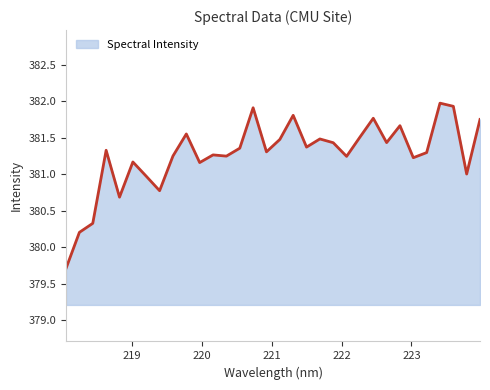

What is the greatest value displayed?

382.0